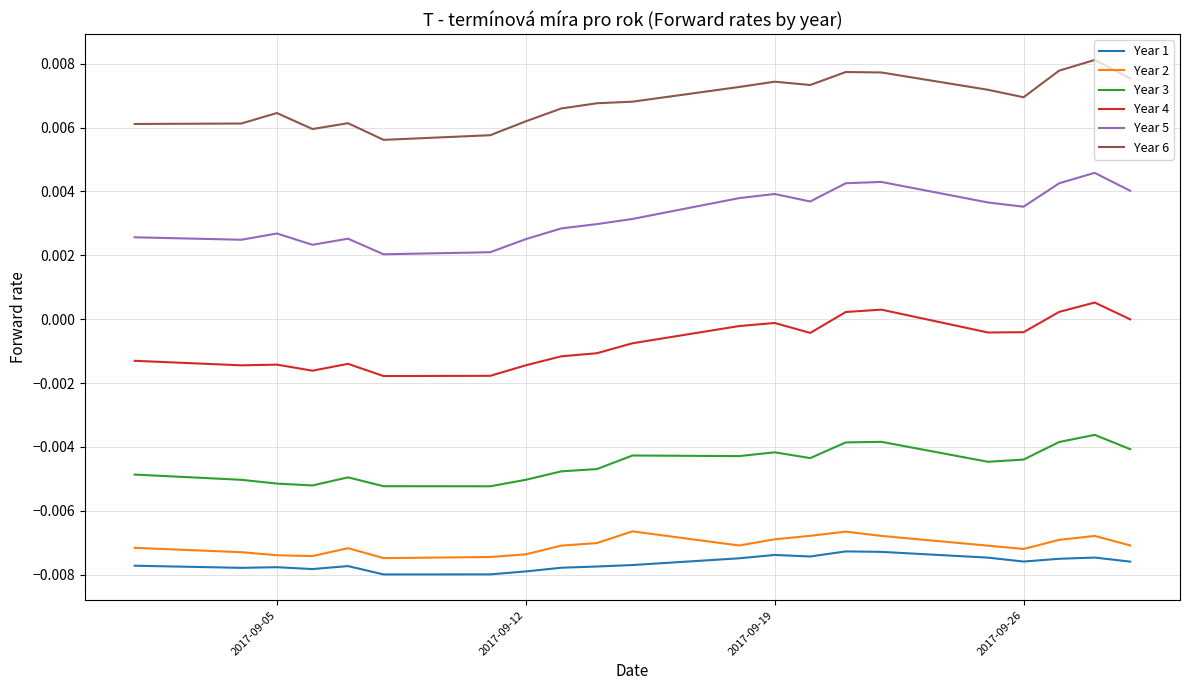

At how many categories does at least one series exceed 0?

21